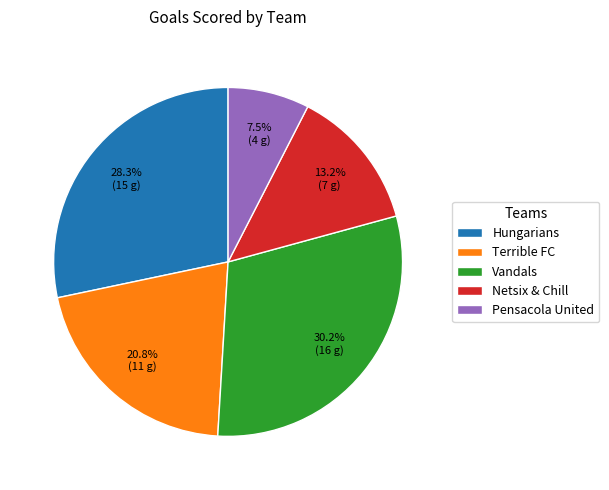

Does Hungarians account for over 50% of the chart?

No